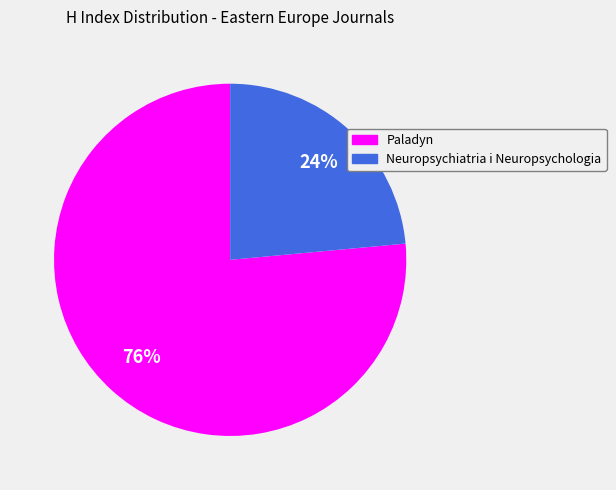

Which slice is the smallest?

Neuropsychiatria i Neuropsychologia